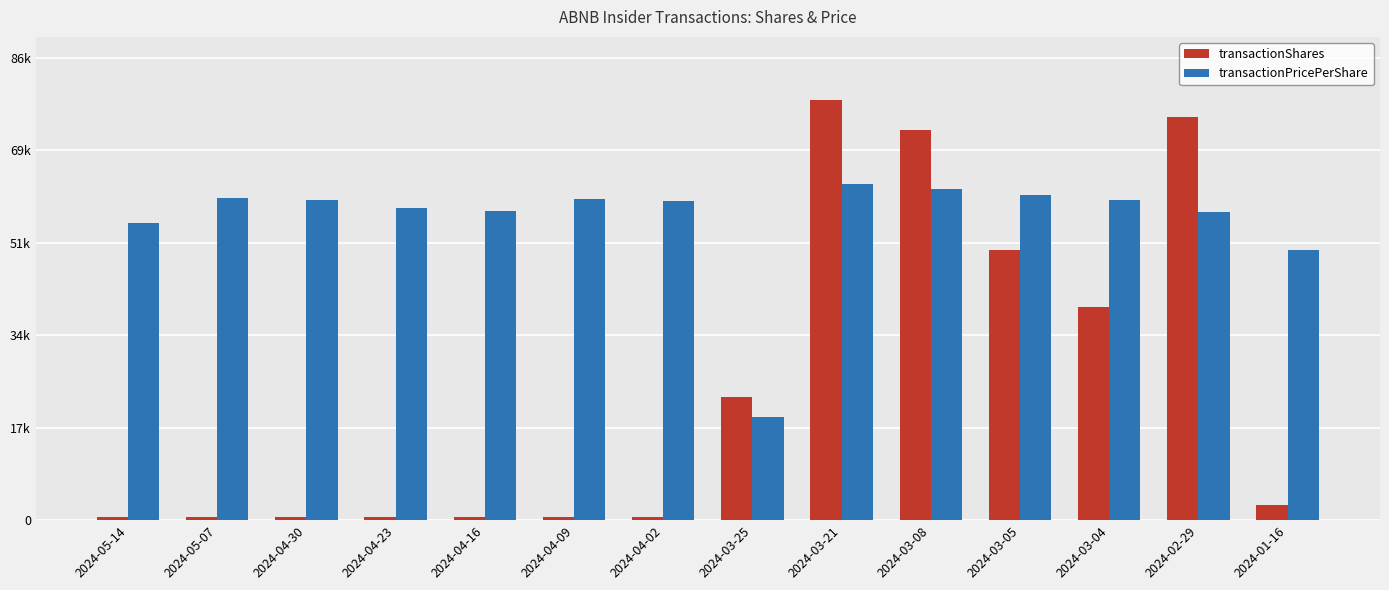

True or false: transactionPricePerShare has a value of 62091.2 at 2024-03-08.

True